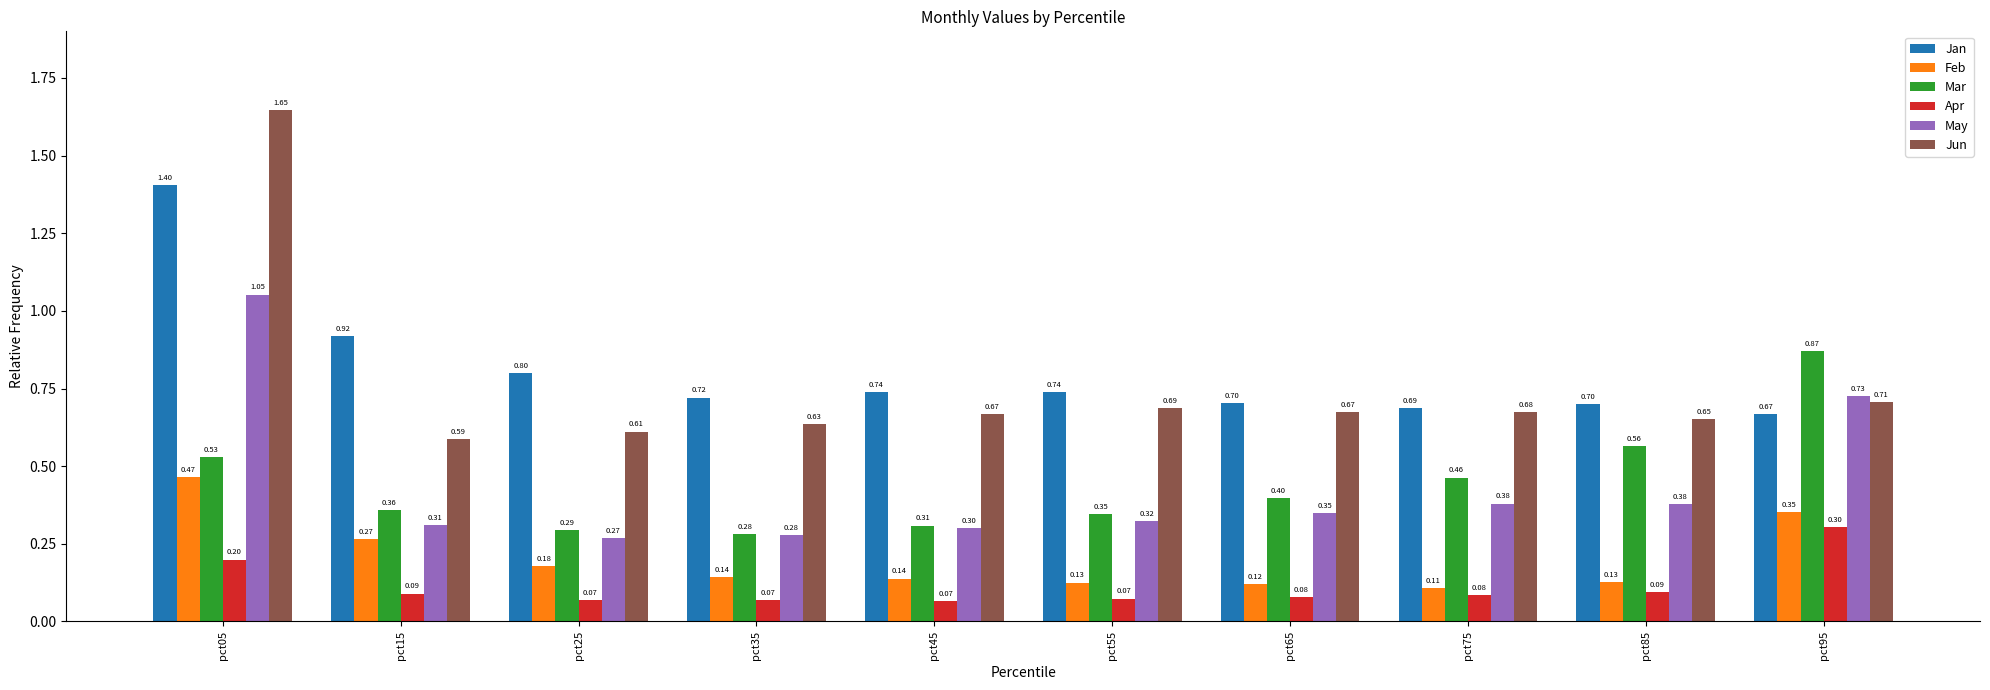

List the series in order of their peak value, lowest first.

Apr, Feb, Mar, May, Jan, Jun